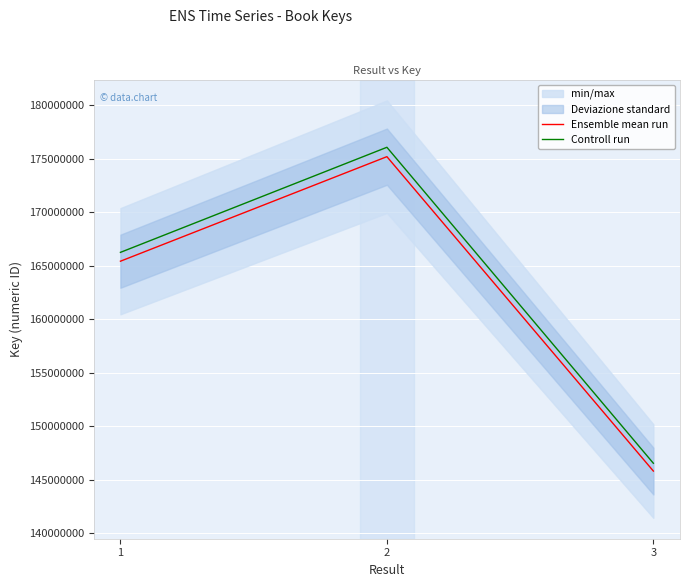

At how many categories does at least one series exceed 161851413?

2